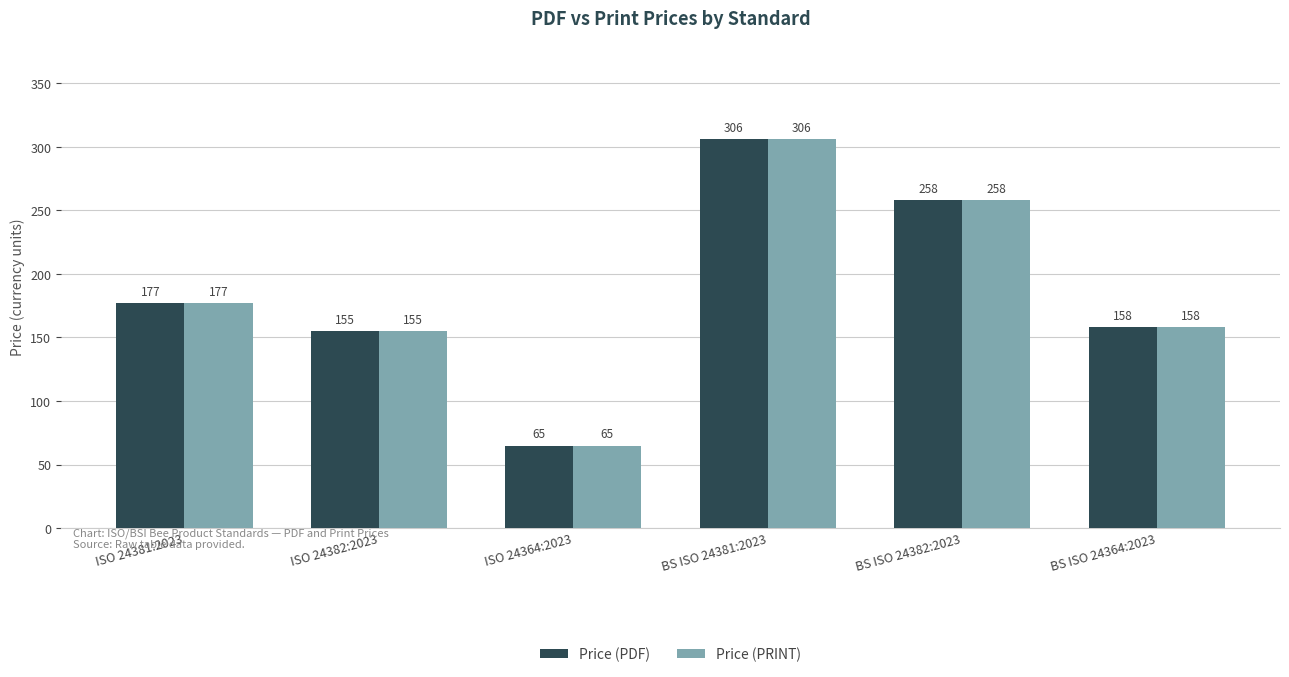

What is the total value across all series at ISO 24381:2023?

354